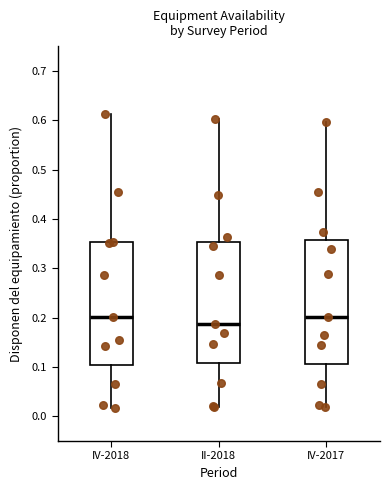

Where does the median line of the box for IV-2018 sit on the y-axis? The values are not printed on the chart, so give them approximately, as read against the axis.

0.20